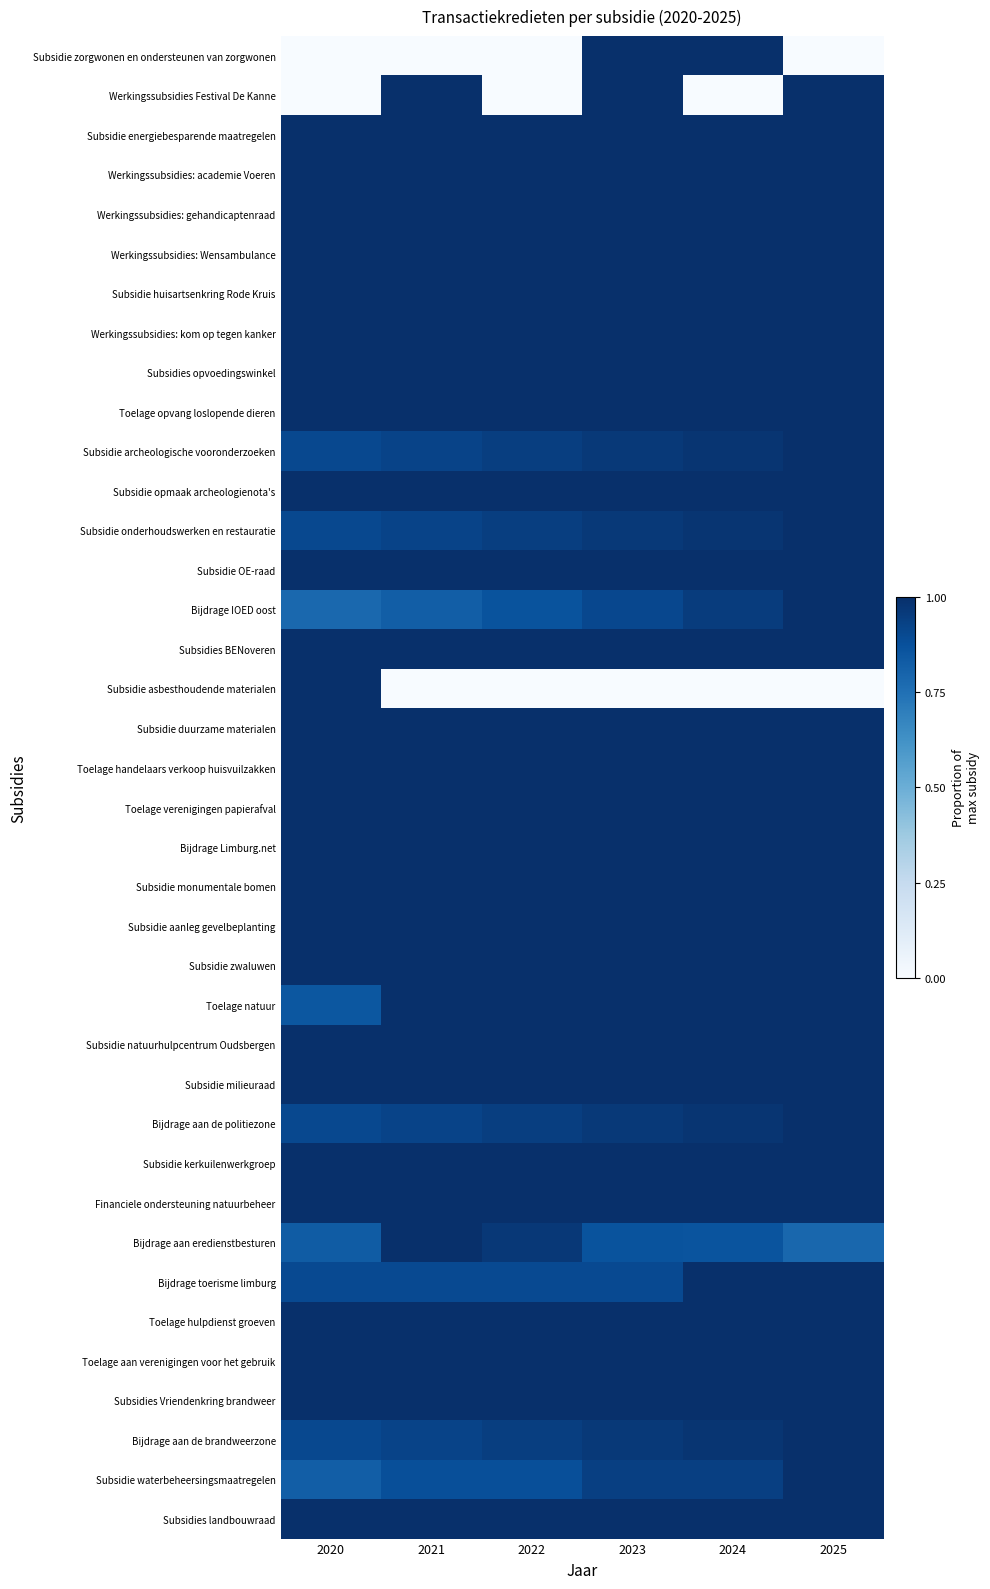

At 2021, list the series in order from largest to smallest.

Werkingssubsidies Festival De Kanne, Subsidie energiebesparende maatregelen, Werkingssubsidies: academie Voeren, Werkingssubsidies: gehandicaptenraad, Werkingssubsidies: Wensambulance, Subsidie huisartsenkring Rode Kruis, Werkingssubsidies: kom op tegen kanker, Subsidies opvoedingswinkel, Toelage opvang loslopende dieren, Subsidie opmaak archeologienota's, Subsidie OE-raad, Subsidies BENoveren, Subsidie duurzame materialen, Toelage handelaars verkoop huisvuilzakken, Toelage verenigingen papierafval, Bijdrage Limburg.net, Subsidie monumentale bomen, Subsidie aanleg gevelbeplanting, Subsidie zwaluwen, Toelage natuur, Subsidie natuurhulpcentrum Oudsbergen, Subsidie milieuraad, Subsidie kerkuilenwerkgroep, Financiele ondersteuning natuurbeheer, Bijdrage aan eredienstbesturen, Toelage hulpdienst groeven, Toelage aan verenigingen voor het gebruik, Subsidies Vriendenkring brandweer, Subsidies landbouwraad, Subsidie archeologische vooronderzoeken, Subsidie onderhoudswerken en restauratie, Bijdrage aan de brandweerzone, Bijdrage aan de politiezone, Bijdrage toerisme limburg, Subsidie waterbeheersingsmaatregelen, Bijdrage IOED oost, Subsidie zorgwonen en ondersteunen van zorgwonen, Subsidie asbesthoudende materialen